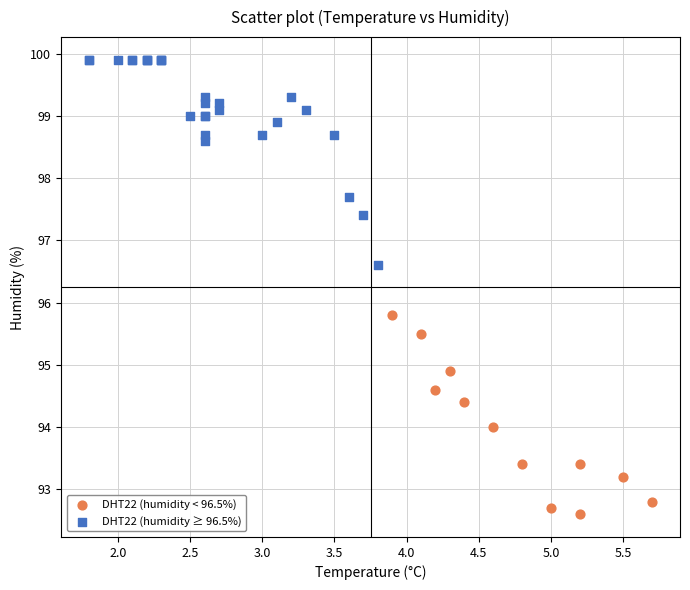

Which series reaches the minimum Y coordinate?

DHT22 (humidity < 96.5%)